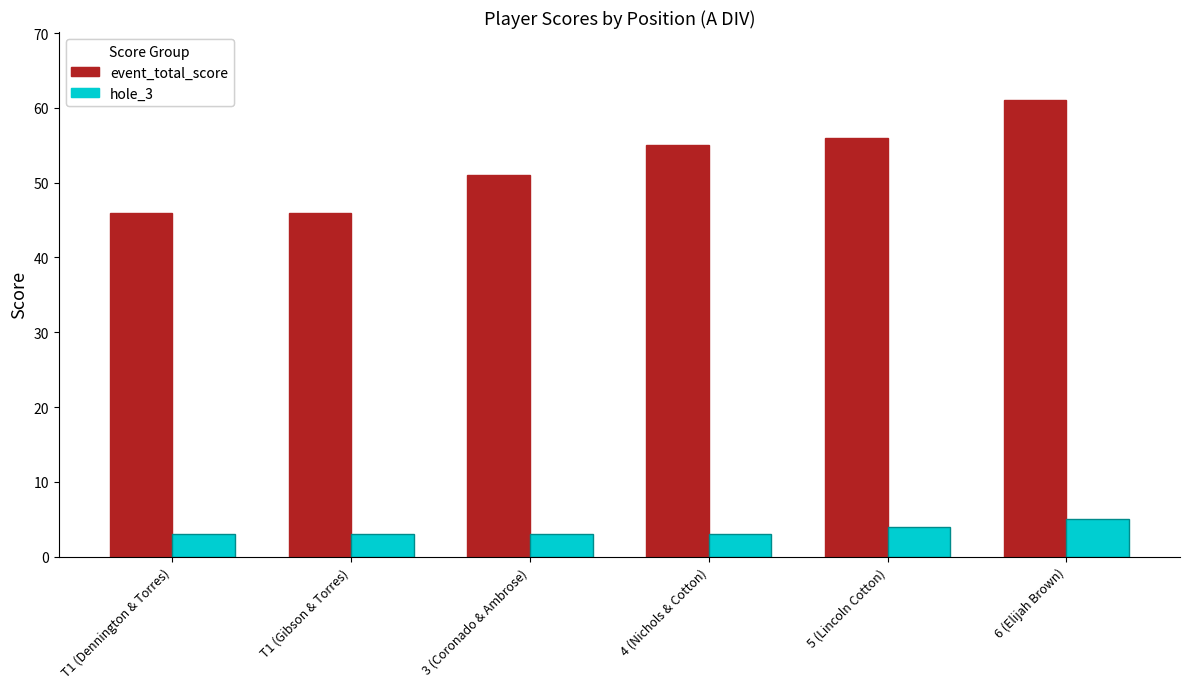

Is it true that hole_3 equals 3 at 4 (Nichols & Cotton)?

True